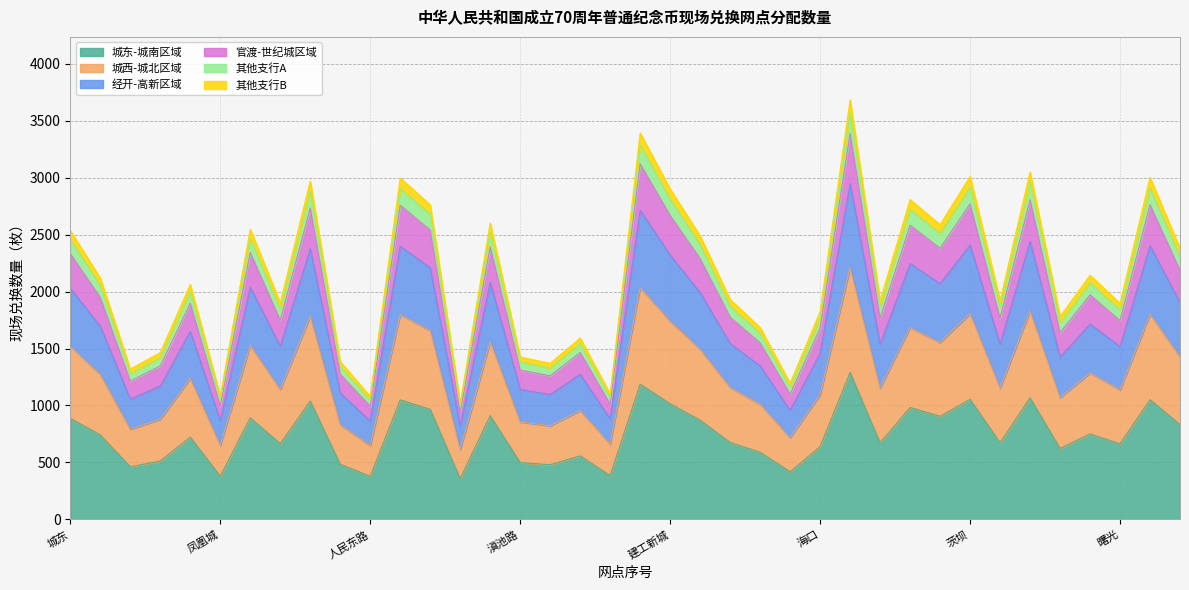

True or false: 城东-城南区域 has a value of 562.0 at 建工新城.

False